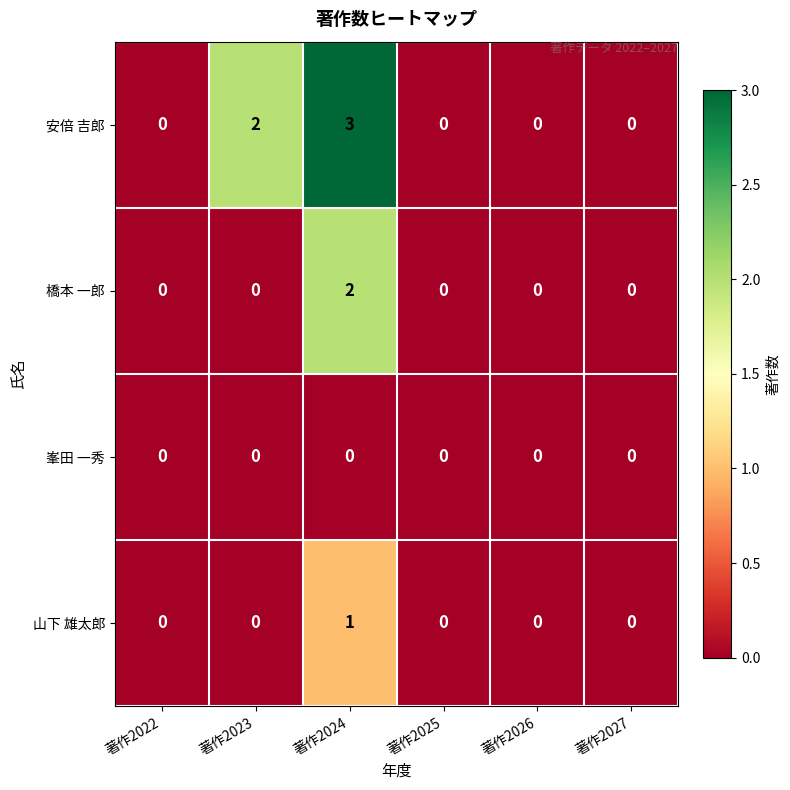

What is the sum of all 安倍 吉郎 values?

5